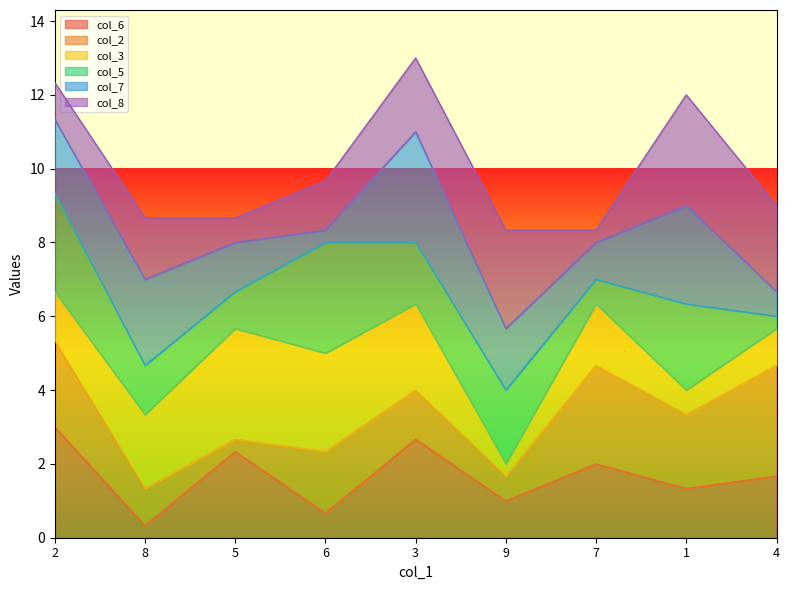

At which label does col_6 reach its minimum?

8